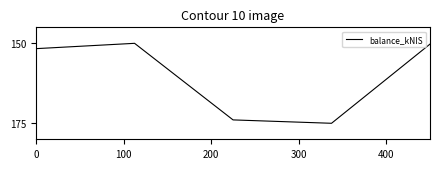

How many interior local peaks (higher than both neighbors) does the data have?

1